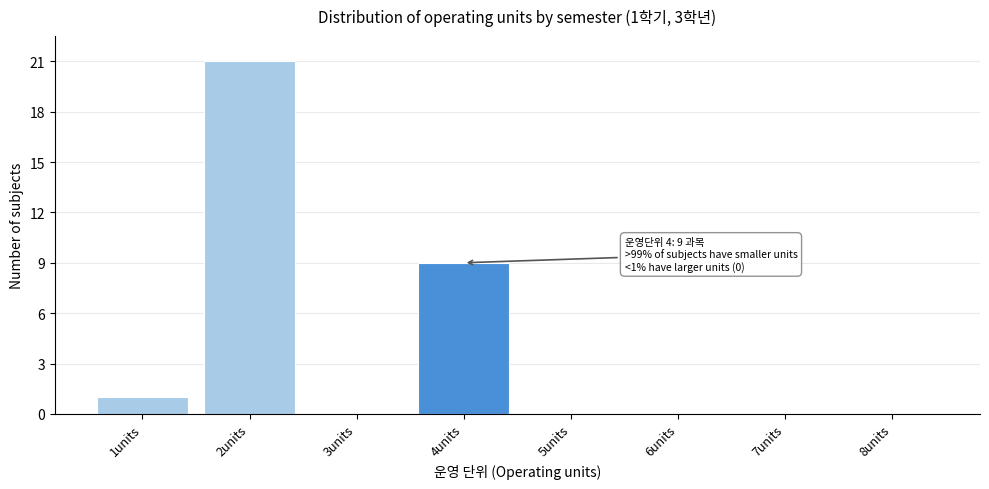

Reading left to right, extract all data points from this chart.

1units=1	2units=21	3units=0	4units=9	5units=0	6units=0	7units=0	8units=0